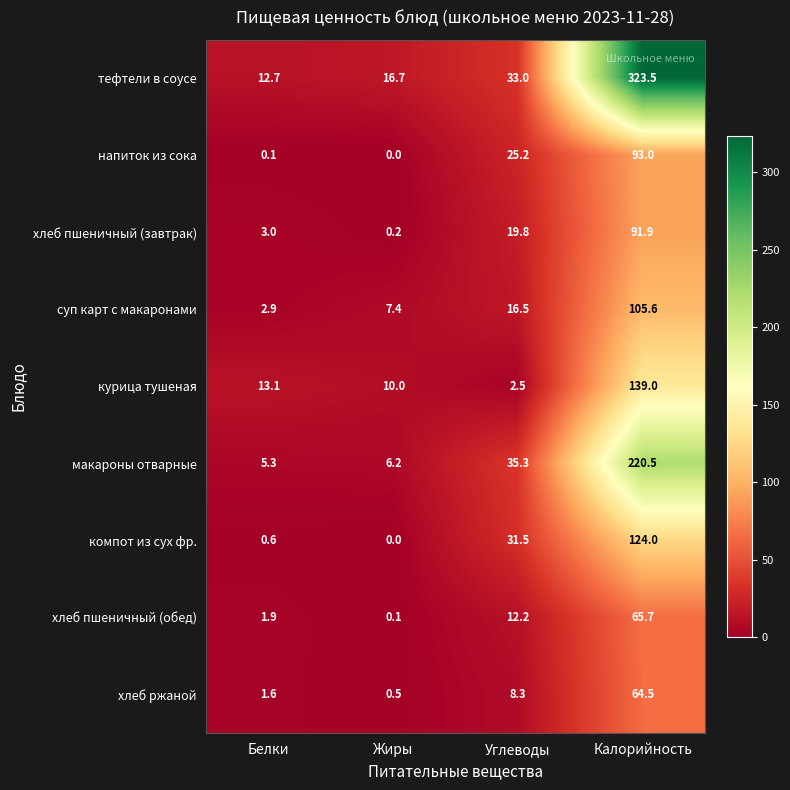

Which series has the largest total across all categories?

тефтели в соусе